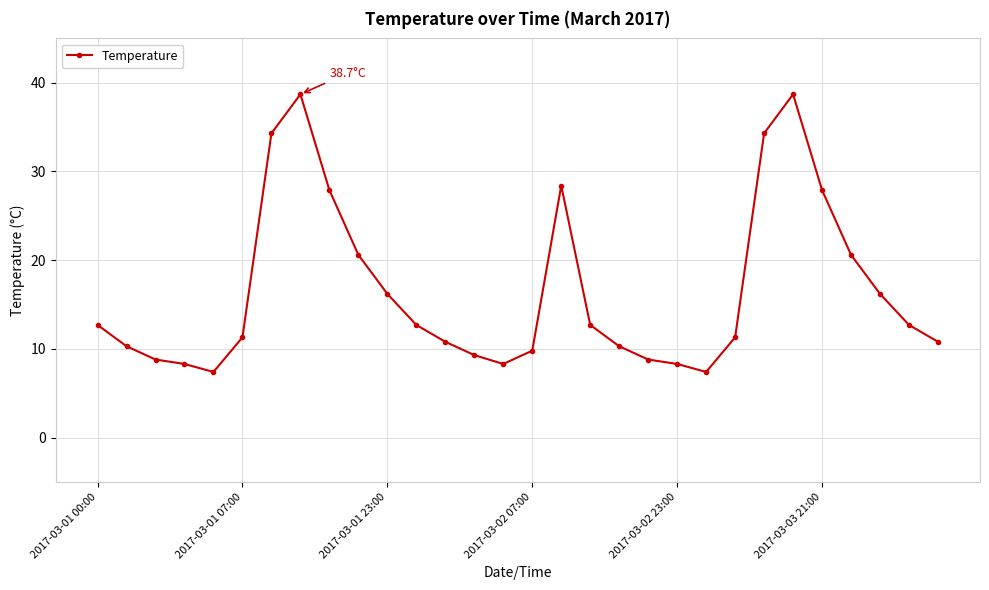

True or false: the data has more than 0 interior local peaks.

True